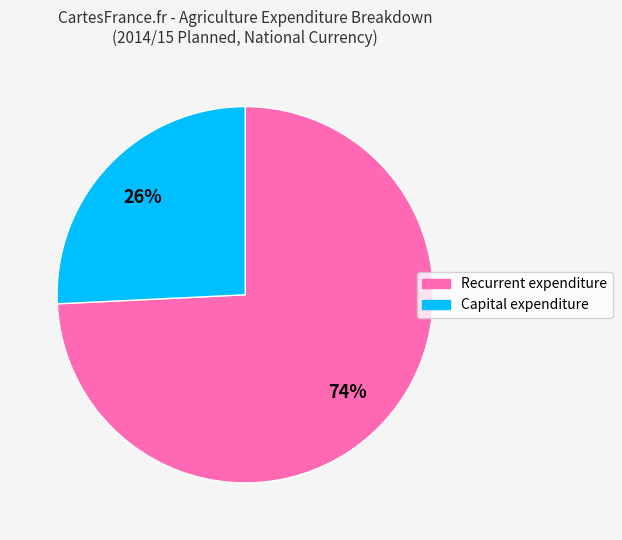

Is the sum of Recurrent expenditure and Capital expenditure greater than half?

Yes